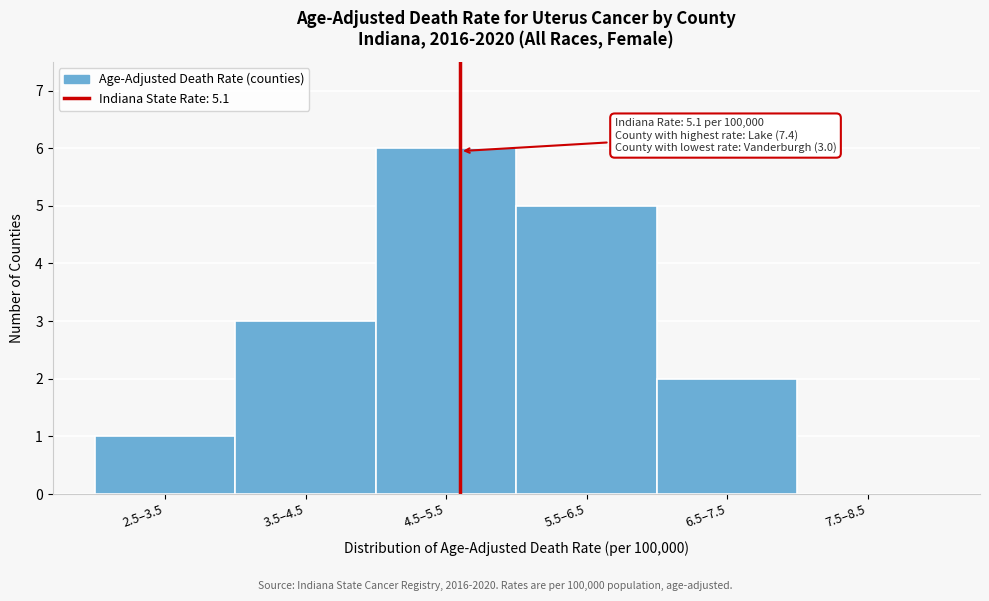

Reading left to right, what are all the values shown in this chart?

2.5–3.5=1	3.5–4.5=3	4.5–5.5=6	5.5–6.5=5	6.5–7.5=2	7.5–8.5=0